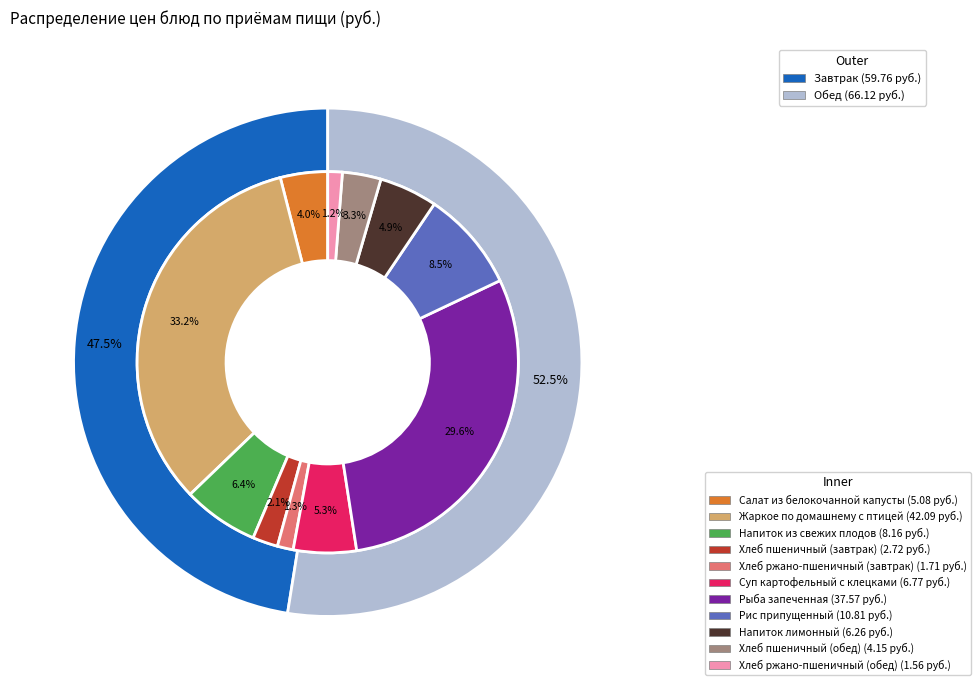

What is the change in value from Жаркое по домашнему с птицей to Напиток лимонный?

-35.8